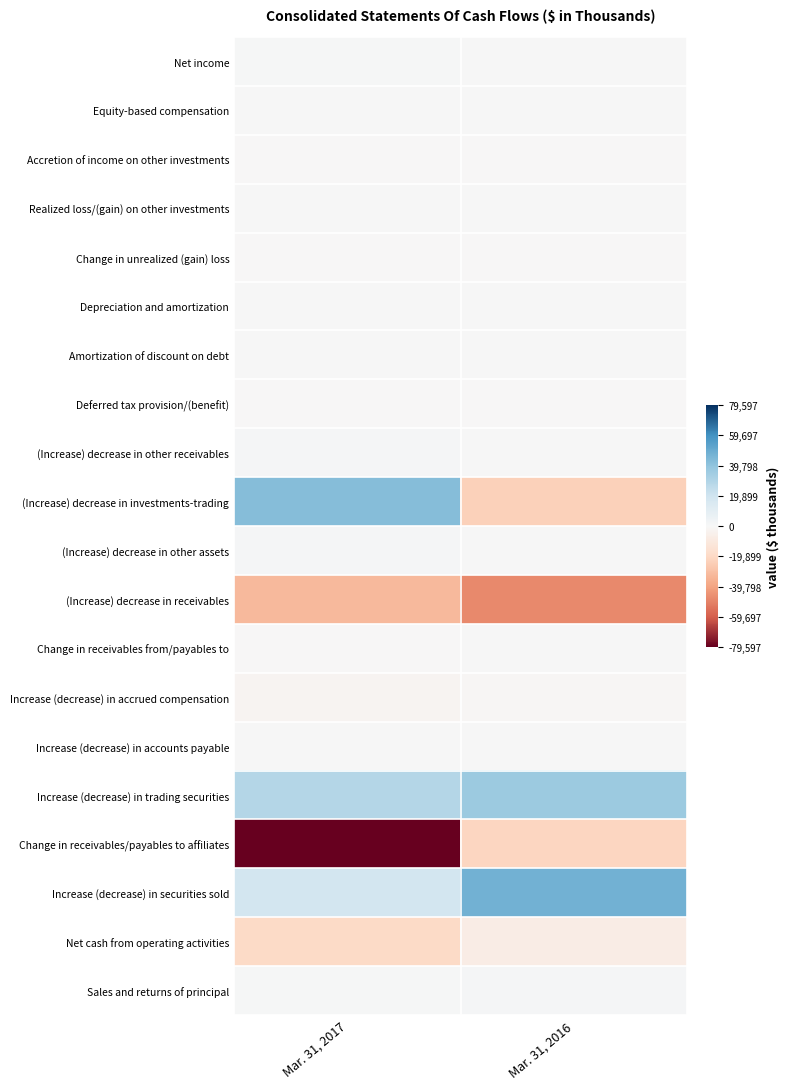

Reading left to right, transcribe all the data shown in this chart.

Net income: Mar. 31, 2017=971	Mar. 31, 2016=264
Equity-based compensation: Mar. 31, 2017=453	Mar. 31, 2016=559
Accretion of income on other investments: Mar. 31, 2017=-231	Mar. 31, 2016=-393
Realized loss/(gain) on other investments: Mar. 31, 2017=15	Mar. 31, 2016=503
Change in unrealized (gain) loss: Mar. 31, 2017=-253	Mar. 31, 2016=-239
Depreciation and amortization: Mar. 31, 2017=66	Mar. 31, 2016=82
Amortization of discount on debt: Mar. 31, 2017=244	Mar. 31, 2016=261
Deferred tax provision/(benefit): Mar. 31, 2017=-13	Mar. 31, 2016=-7
(Increase) decrease in other receivables: Mar. 31, 2017=1430	Mar. 31, 2016=535
(Increase) decrease in investments-trading: Mar. 31, 2017=42453	Mar. 31, 2016=-23541
(Increase) decrease in other assets: Mar. 31, 2017=1611	Mar. 31, 2016=123
(Increase) decrease in receivables: Mar. 31, 2017=-32201	Mar. 31, 2016=-47505
Change in receivables from/payables to: Mar. 31, 2017=-49	Mar. 31, 2016=37
Increase (decrease) in accrued compensation: Mar. 31, 2017=-2481	Mar. 31, 2016=-1185
Increase (decrease) in accounts payable: Mar. 31, 2017=82	Mar. 31, 2016=529
Increase (decrease) in trading securities: Mar. 31, 2017=29045	Mar. 31, 2016=36289
Change in receivables/payables to affiliates: Mar. 31, 2017=-79597	Mar. 31, 2016=-21283
Increase (decrease) in securities sold: Mar. 31, 2017=18563	Mar. 31, 2016=47841
Net cash from operating activities: Mar. 31, 2017=-19892	Mar. 31, 2016=-7130
Sales and returns of principal: Mar. 31, 2017=626	Mar. 31, 2016=1410